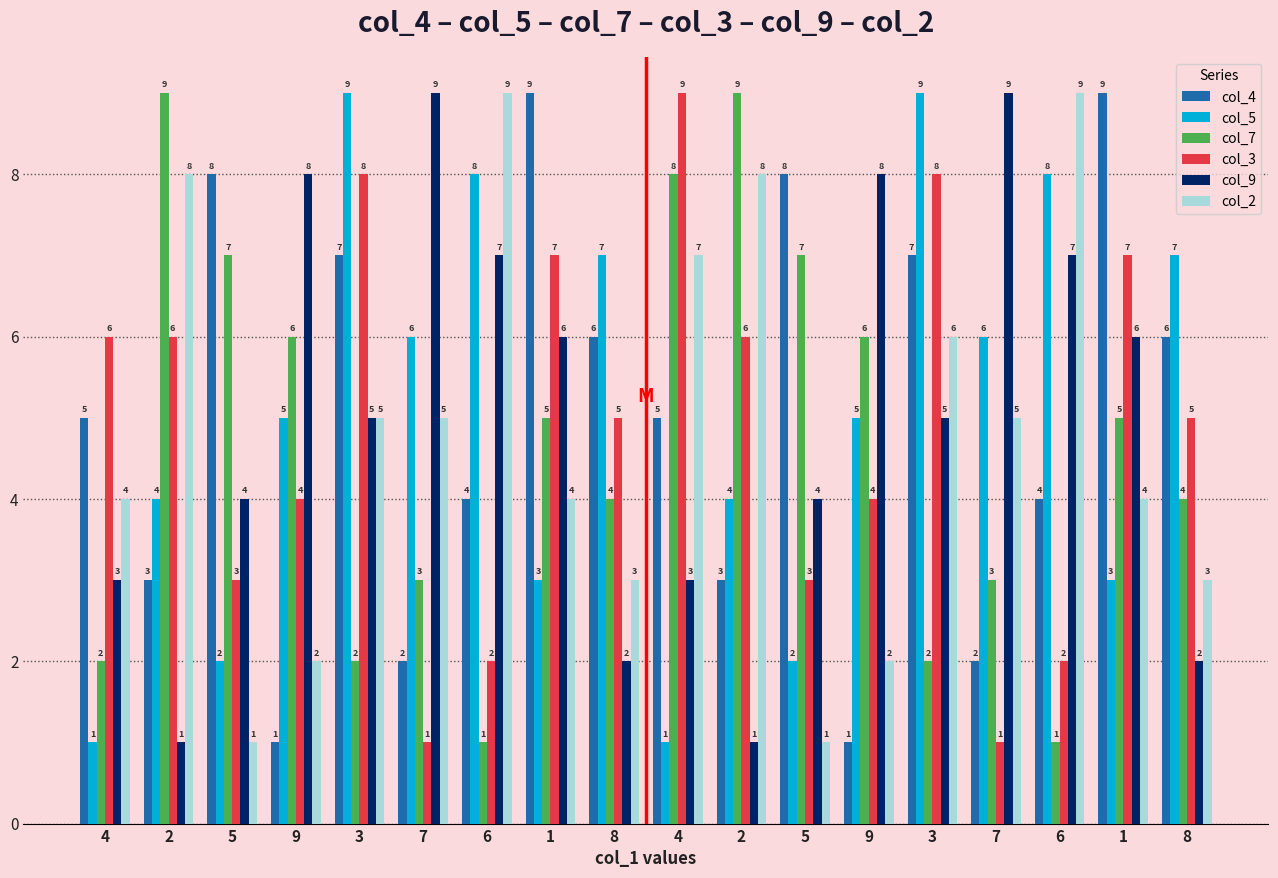

Count the number of categories in the chart.

18